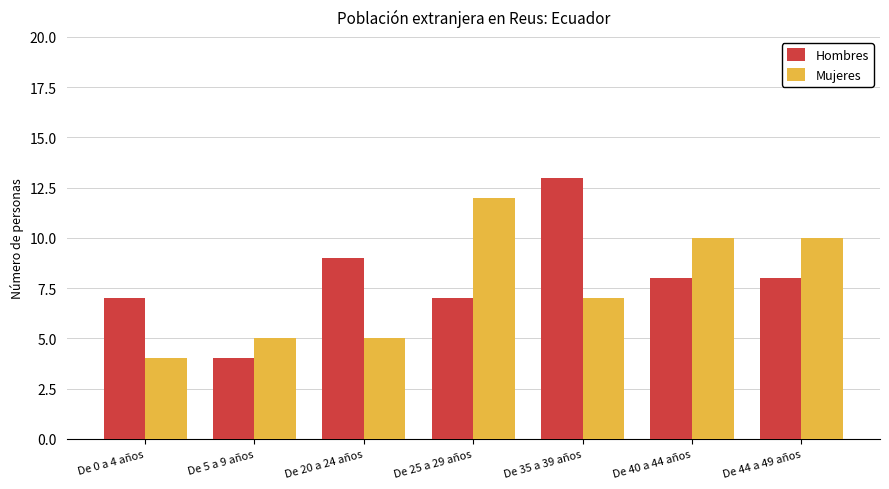

What is the label of the 5th bar from the left?

De 35 a 39 años